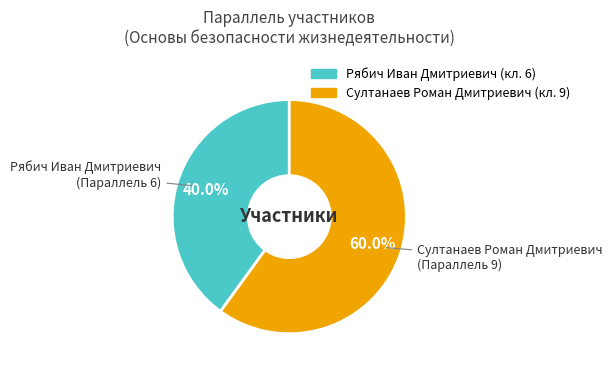

To the nearest percent, what is the difference between the largest and smallest slice percentages?

20%